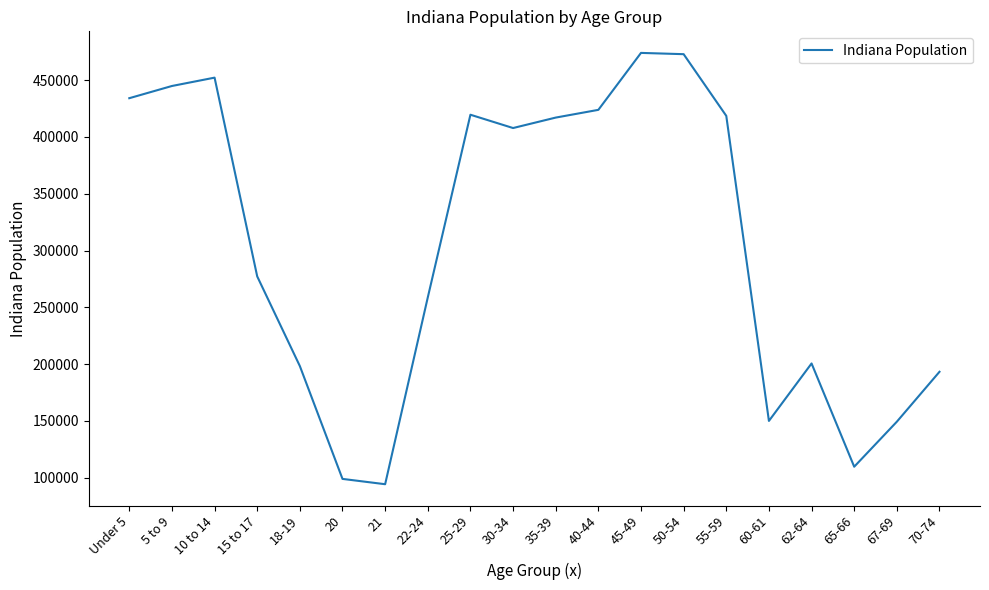

Is it true that the value at 20 is 98994?

True